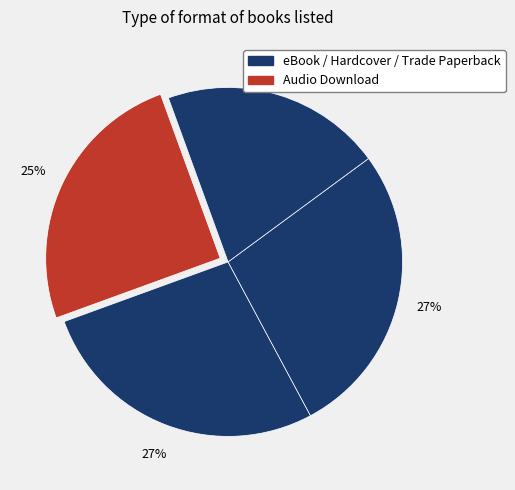

Count the number of slices in the pie.

4